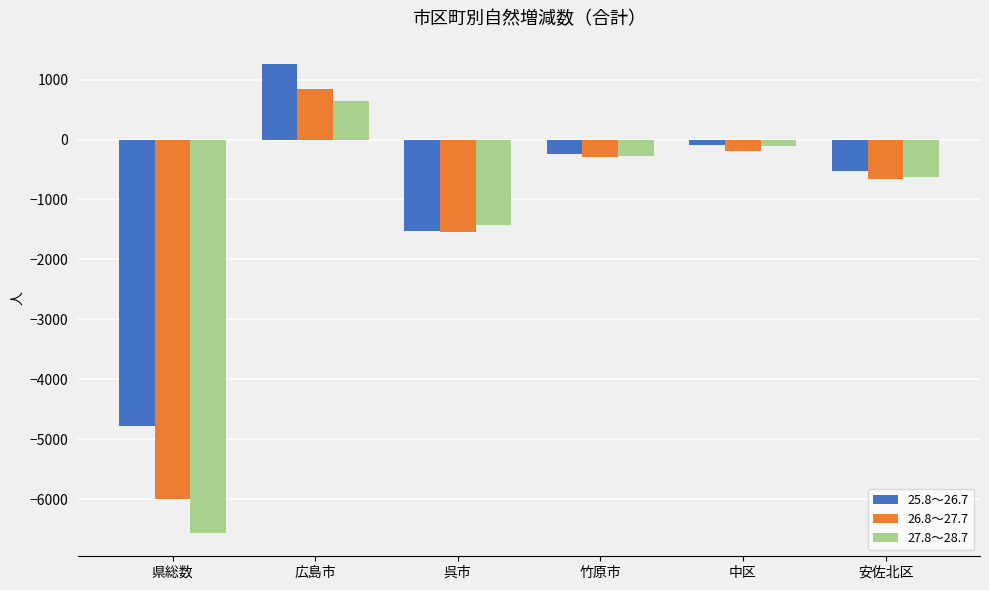

Count the number of data series in this chart.

3